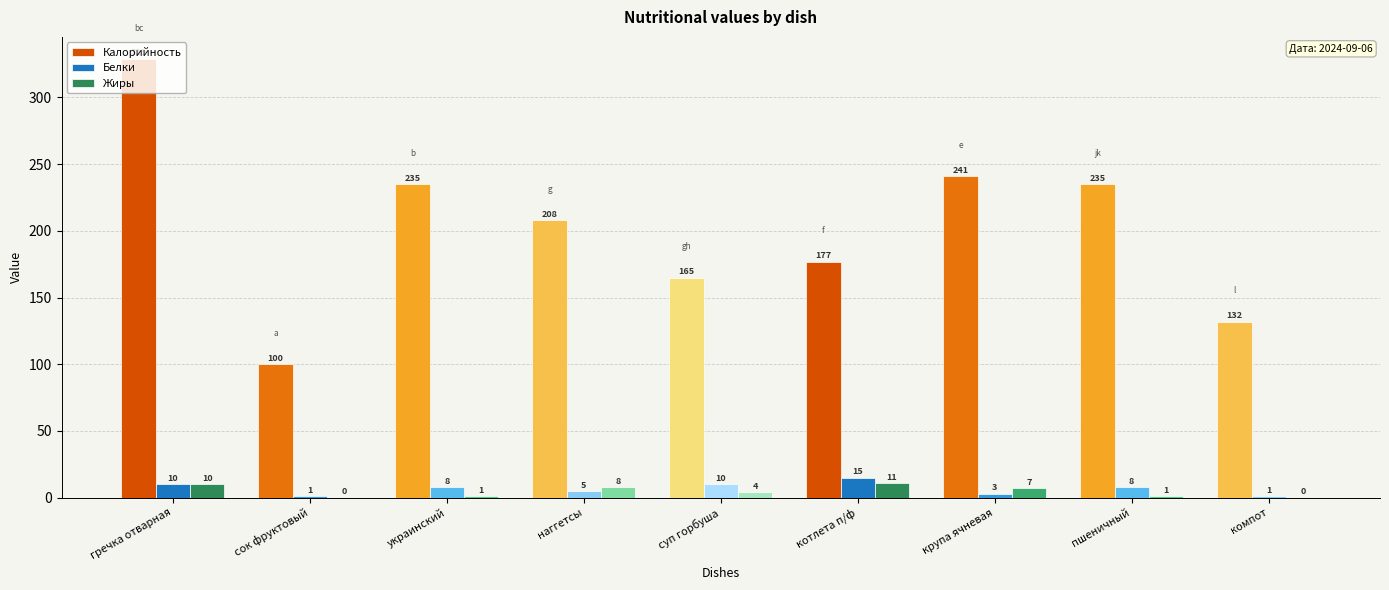

Is the value of Белки at гречка отварная greater than the value of Жиры at крупа ячневая?

Yes